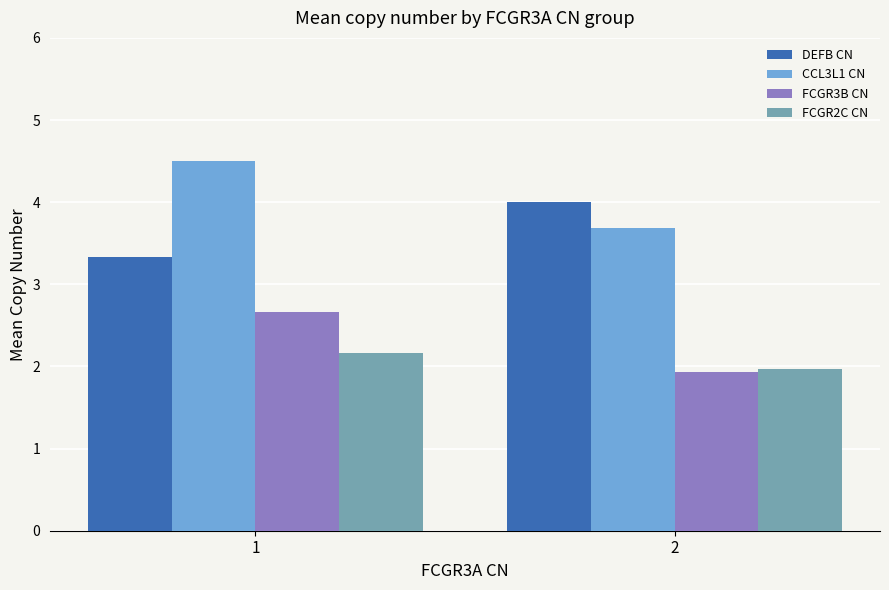

What is the value of the FCGR2C CN bar at the 1st from the left?

2.2